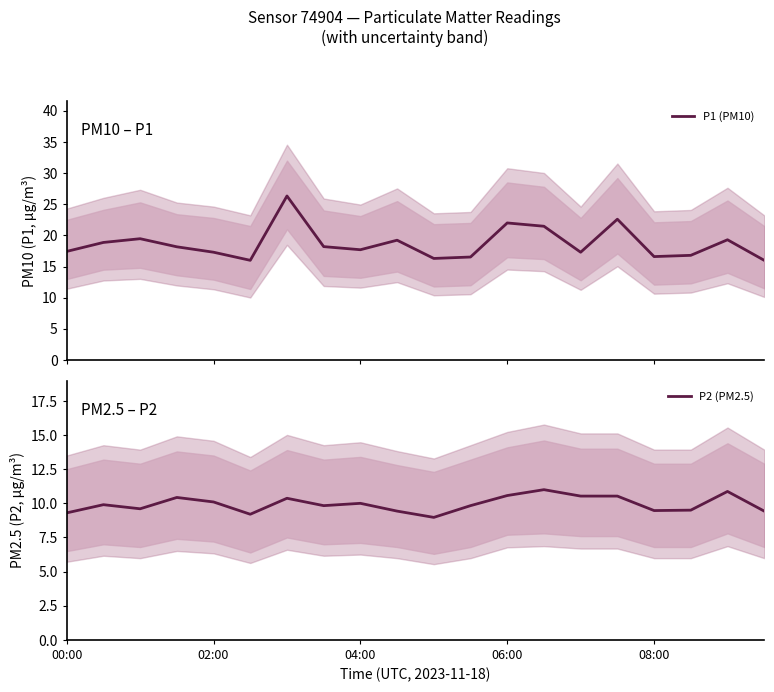

What is the difference between the maximum and second lowest values in the P2 (PM2.5) series?

1.8